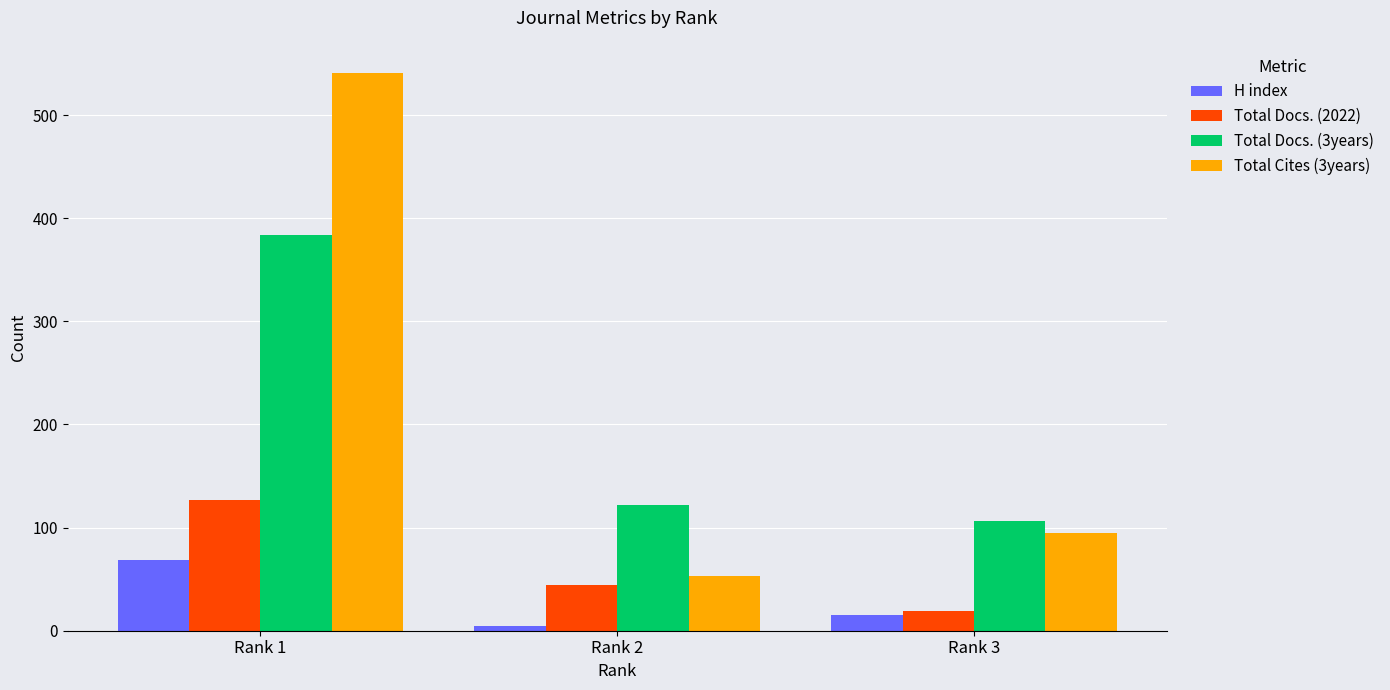

What is the maximum value shown in the chart?

541